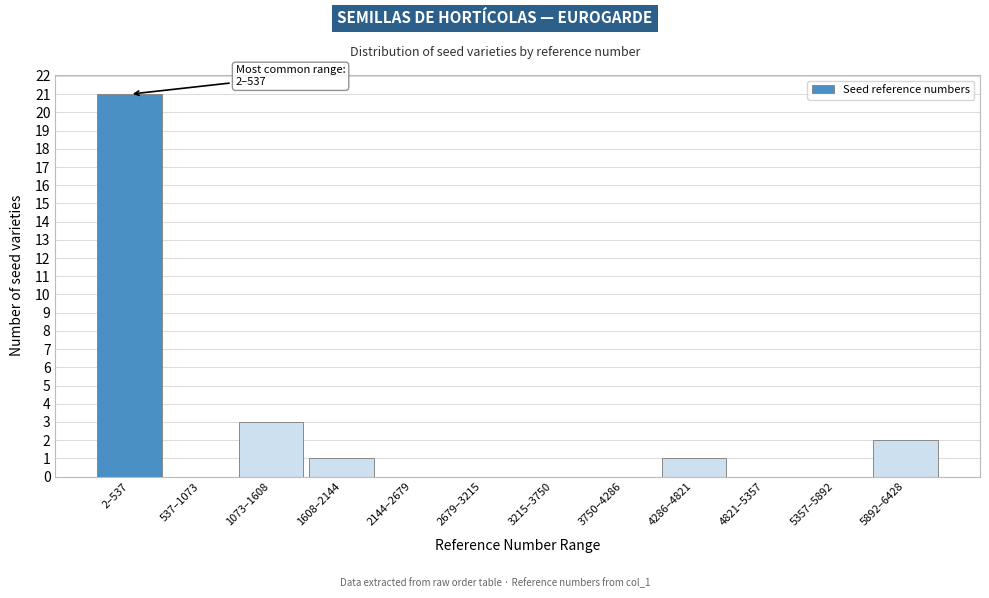

Reading left to right, transcribe all the data shown in this chart.

2–537=21	537–1073=0	1073–1608=3	1608–2144=1	2144–2679=0	2679–3215=0	3215–3750=0	3750–4286=0	4286–4821=1	4821–5357=0	5357–5892=0	5892–6428=2